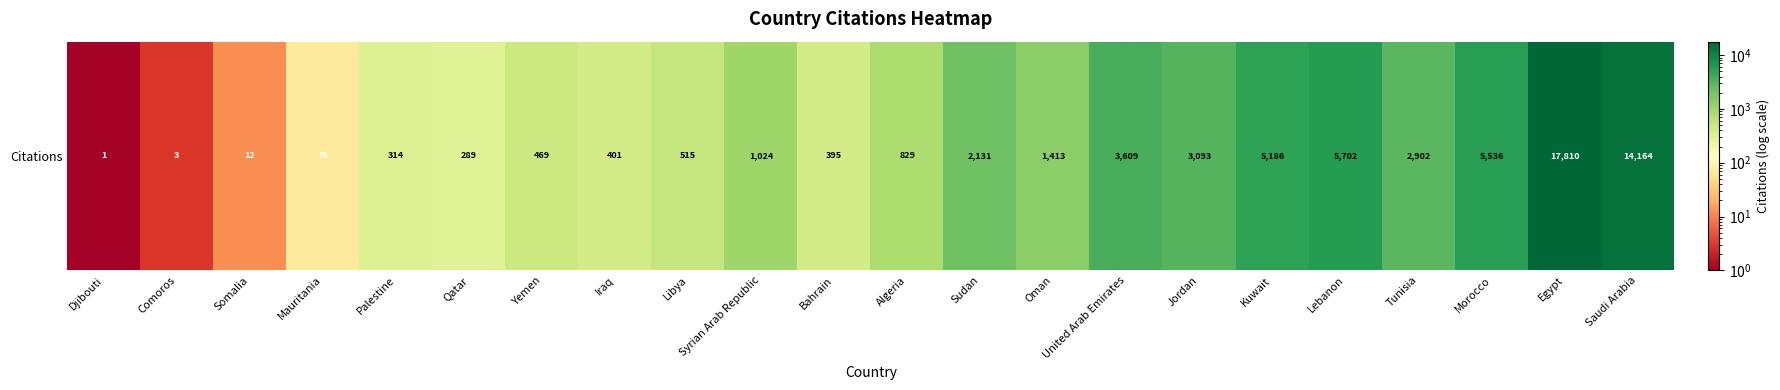

Where does the data first go above 1024?

Sudan